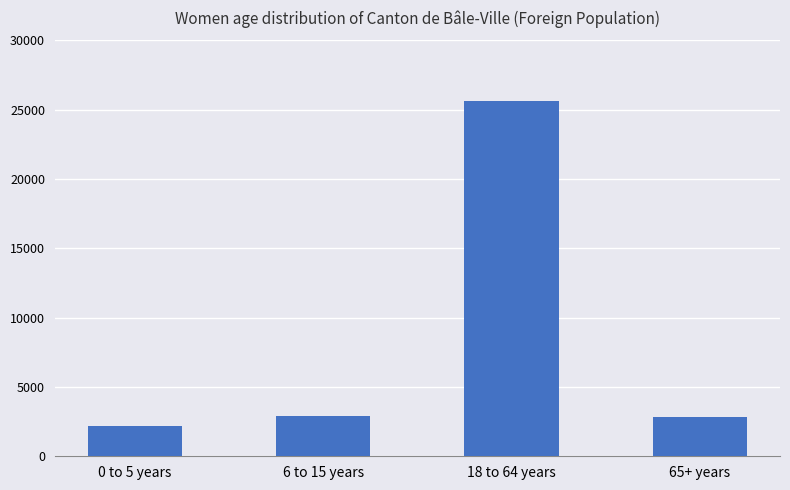

The value at 65+ years is 2830. True or false?

True